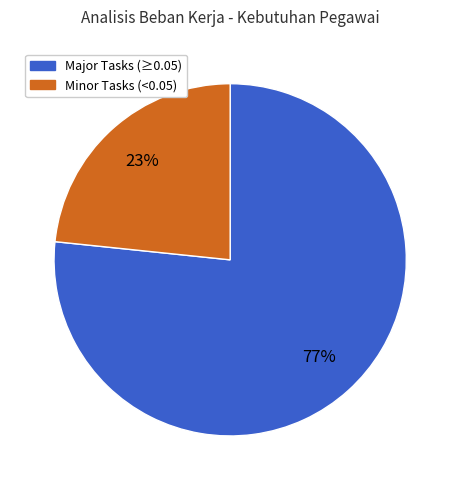

Is there any slice that represents more than half of the pie?

Yes